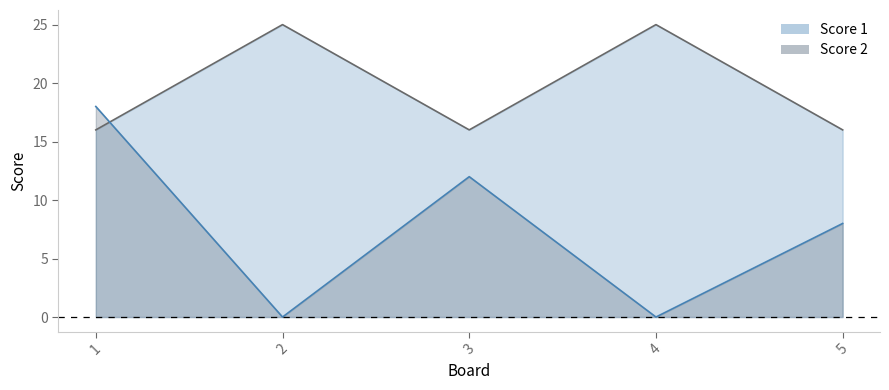

Read the Score 2 value at 1, to the nearest 10.

20